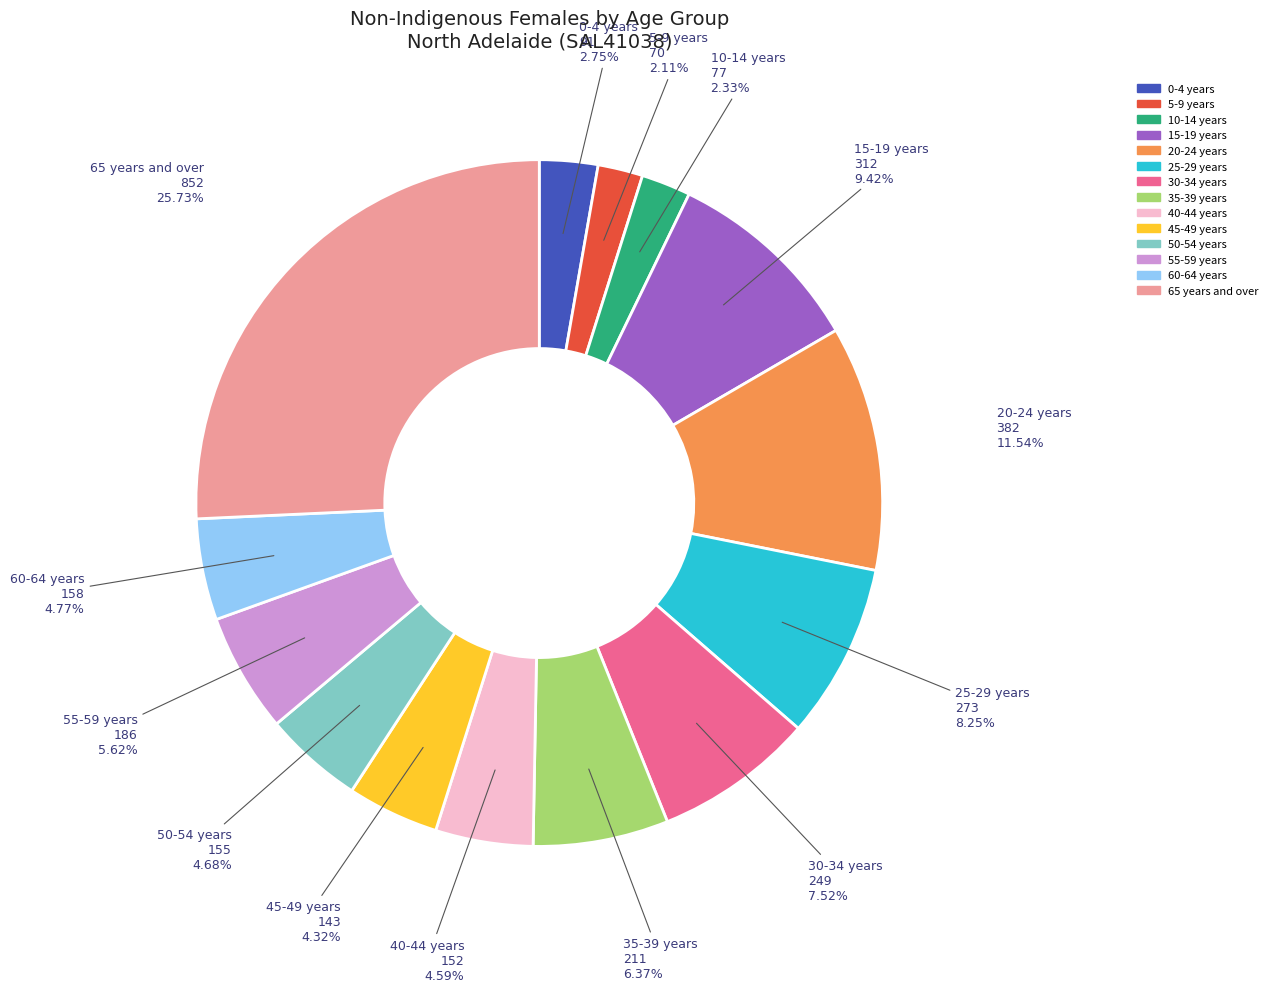

How much of the chart is everything except 5-9 years?

97.9%